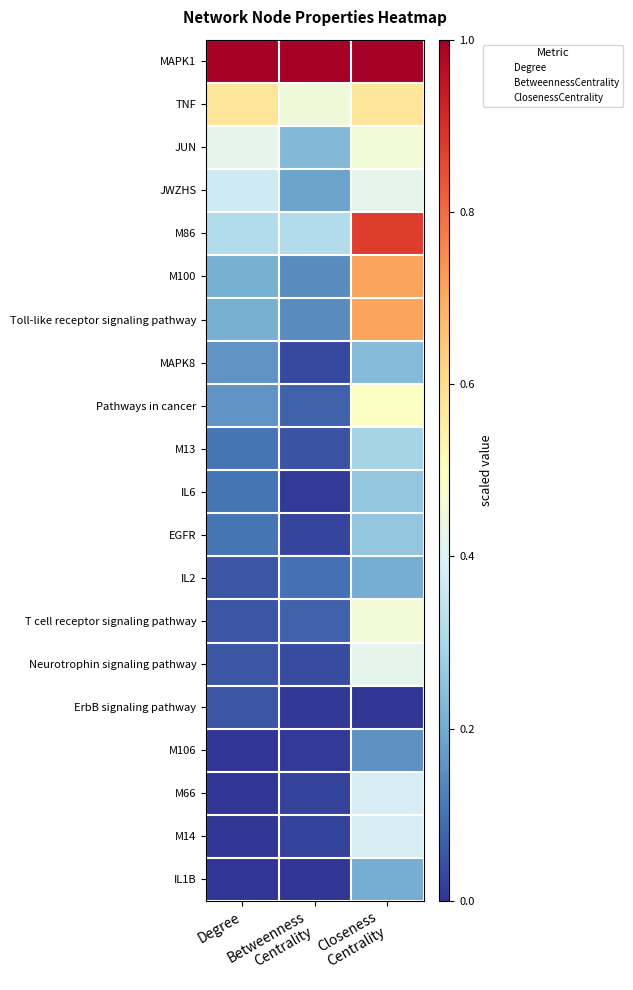

List the series in order of their peak value, lowest first.

ErbB signaling pathway, M106, IL2, IL1B, MAPK8, IL6, EGFR, M13, M66, M14, JWZHS, Neurotrophin signaling pathway, JUN, T cell receptor signaling pathway, Pathways in cancer, TNF, M100, Toll-like receptor signaling pathway, M86, MAPK1